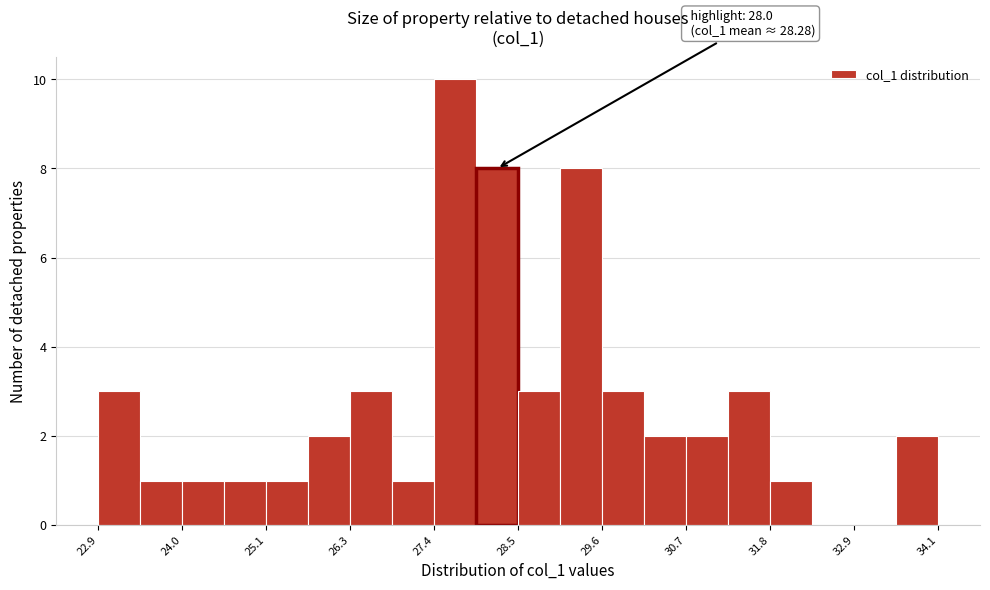

Around what value on the x-axis is the tallest bar? Give the approximate position of its centre, as read against the axis.

27.6